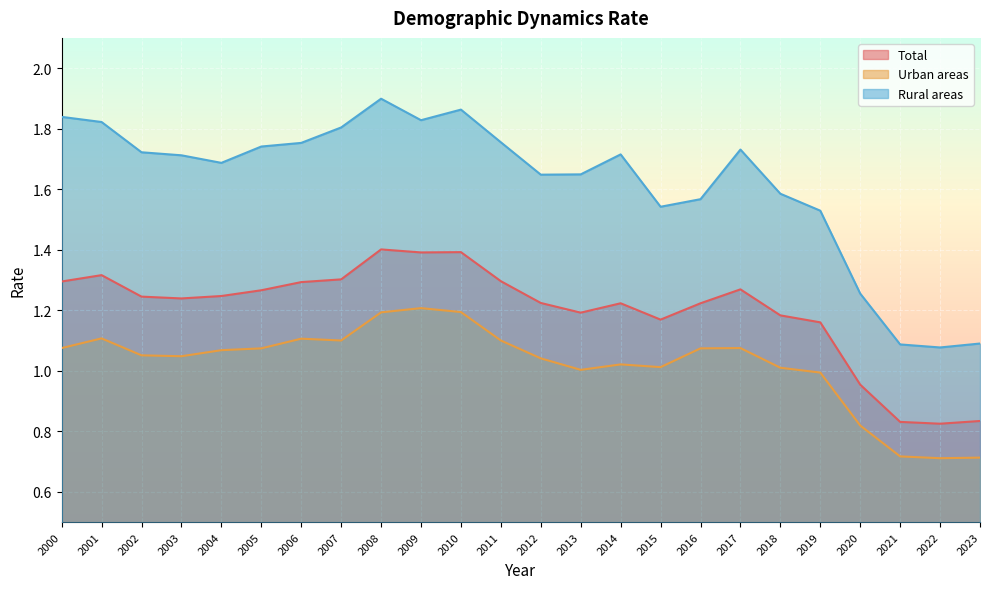

At which category is the sum across all series the highest?

2008